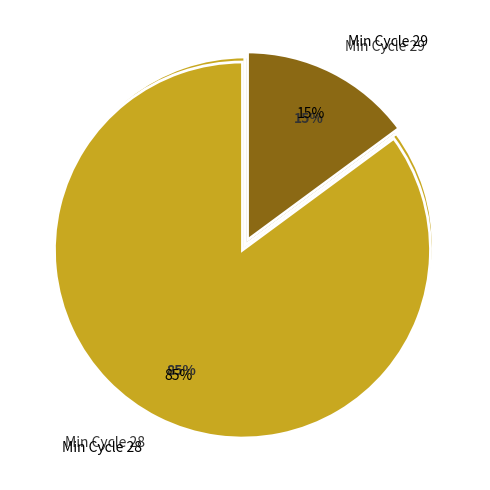

Which slice is the largest?

28